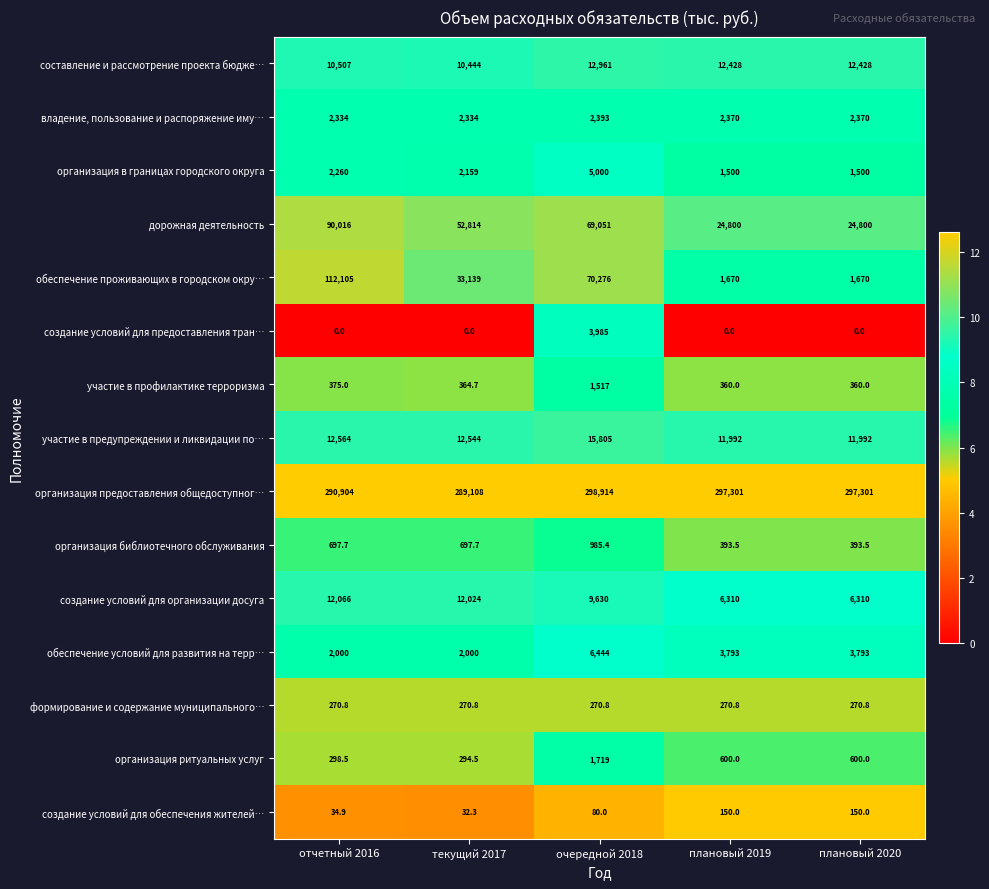

True or false: создание условий для предоставления тран… has a value of 5619.6 at очередной 2018.

False